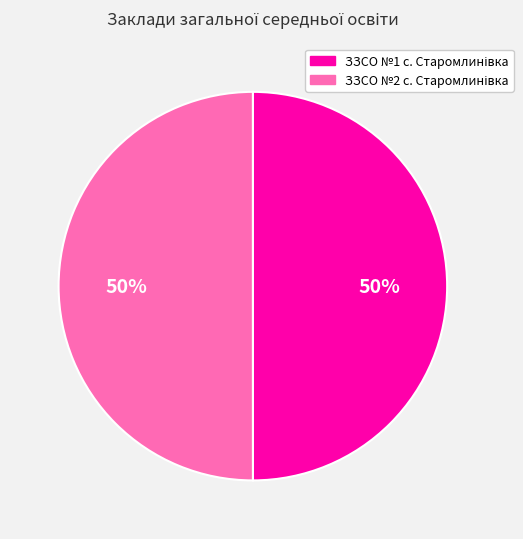

To the nearest percent, what is the average slice percentage?

50%